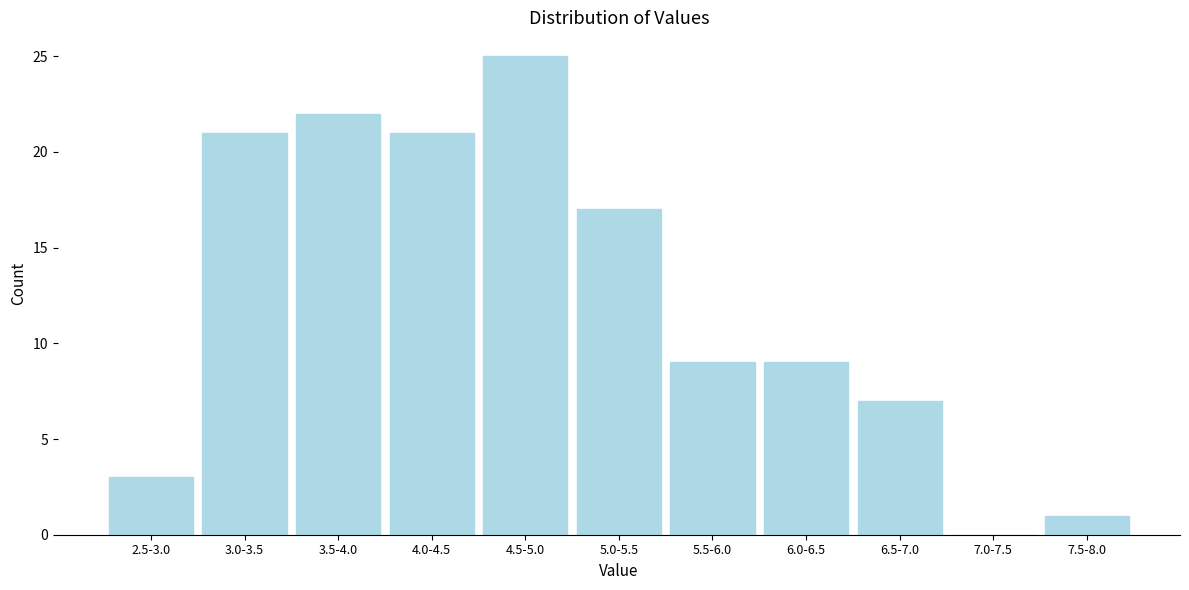

Reading right to left, extract all data points from this chart.

7.5-8.0=1	7.0-7.5=0	6.5-7.0=7	6.0-6.5=9	5.5-6.0=9	5.0-5.5=17	4.5-5.0=25	4.0-4.5=21	3.5-4.0=22	3.0-3.5=21	2.5-3.0=3